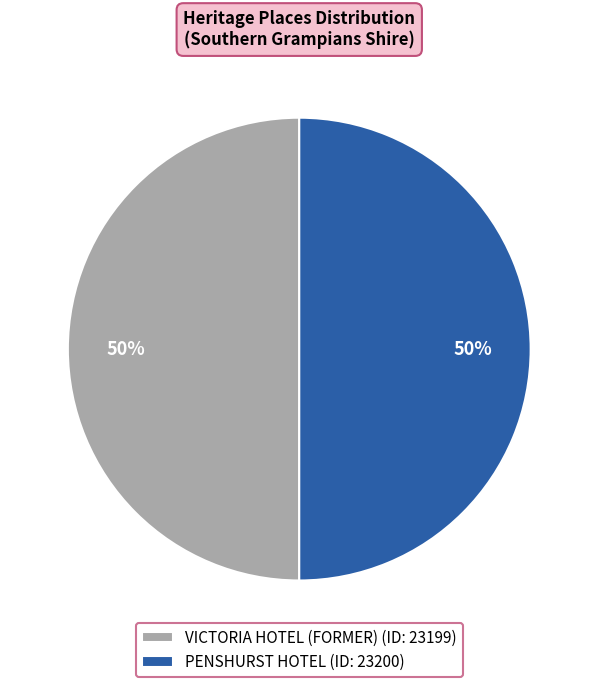

Approximately how many times larger is the value at PENSHURST HOTEL compared to VICTORIA HOTEL (FORMER)?

1.0